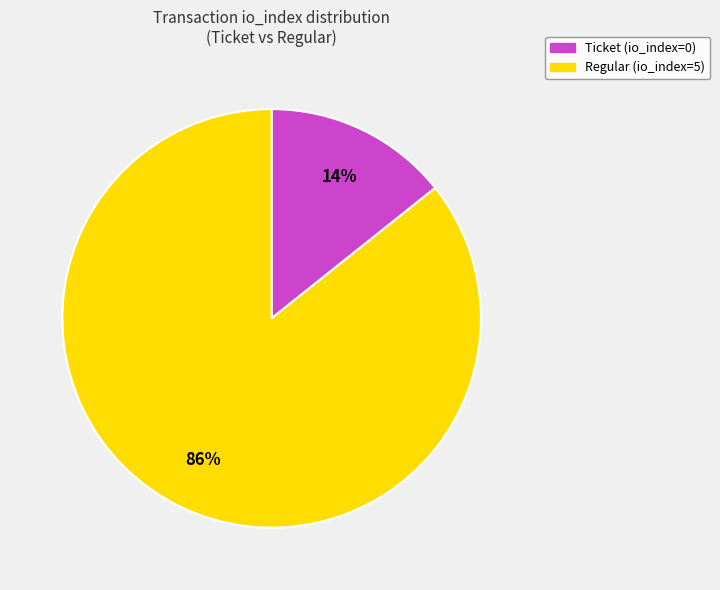

How many slices are in this pie chart?

2